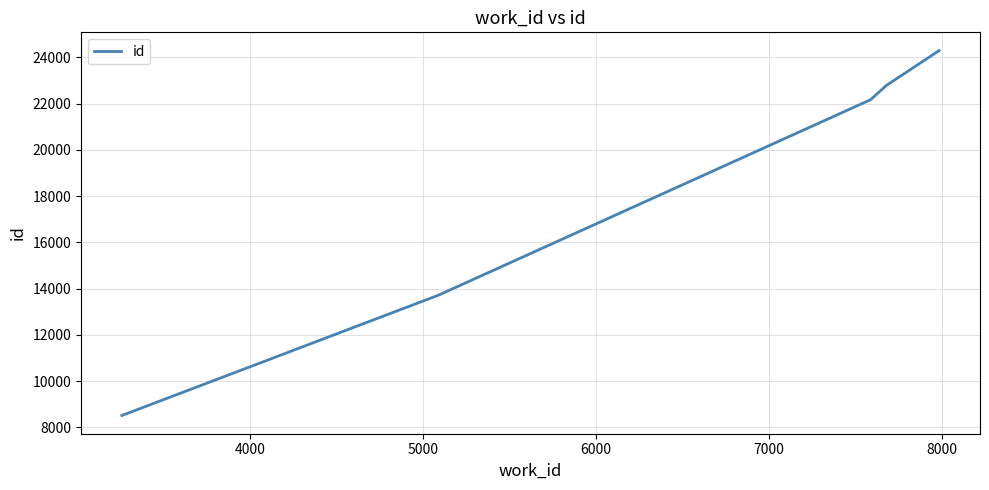

What is the difference between the maximum and second lowest values?

10573